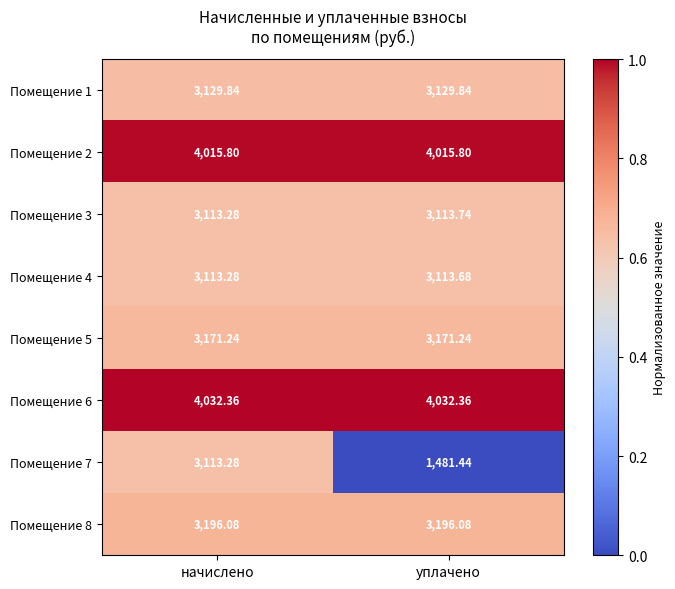

At which category does the chart reach its minimum across all series?

уплачено